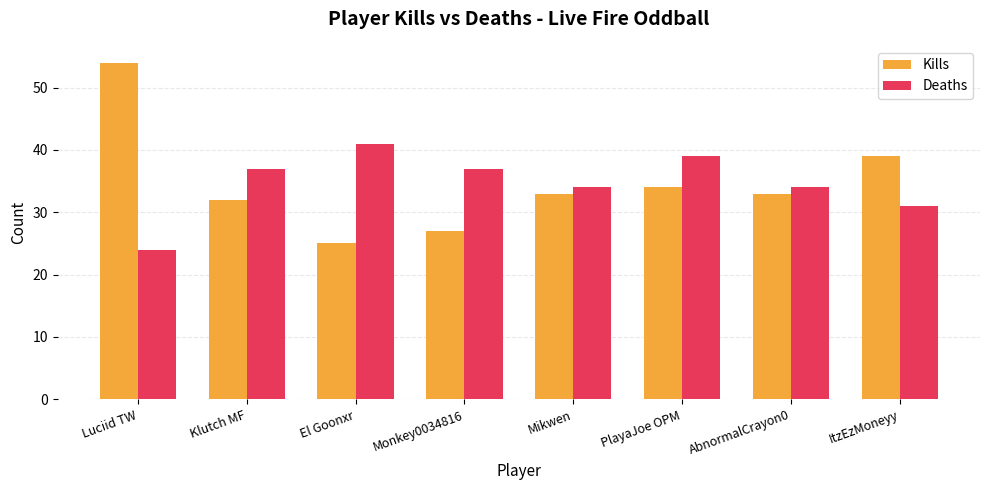

Rank the series by their maximum value, from lowest to highest.

Deaths, Kills